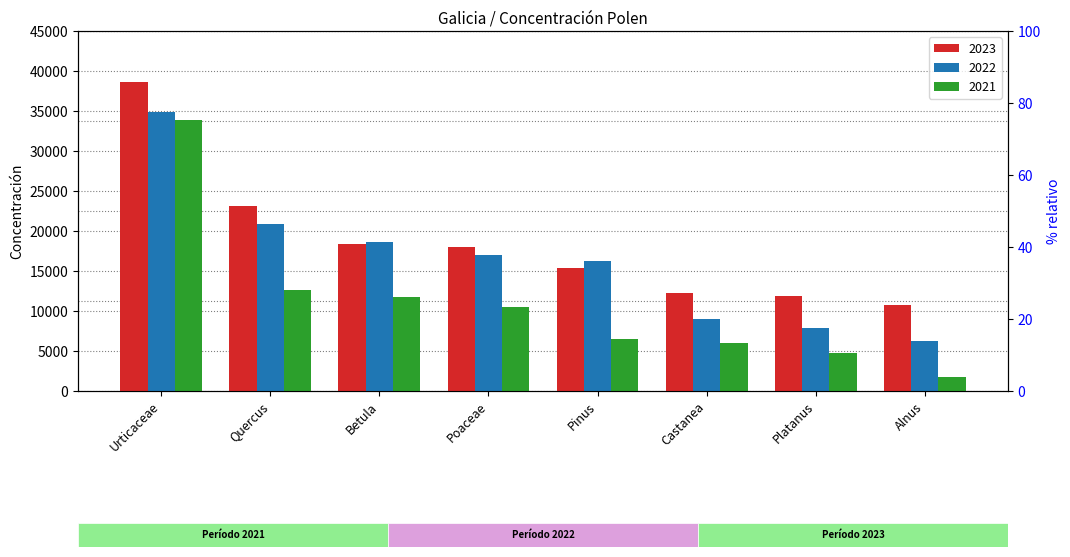

What is the total value across all series at Poaceae?

45592